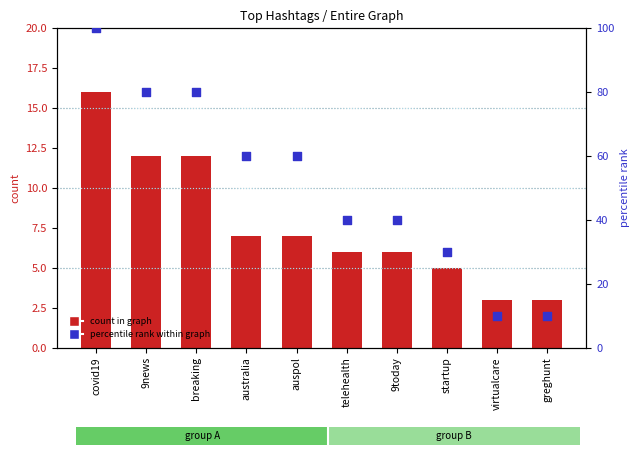

At how many categories does at least one series exceed 99?

1